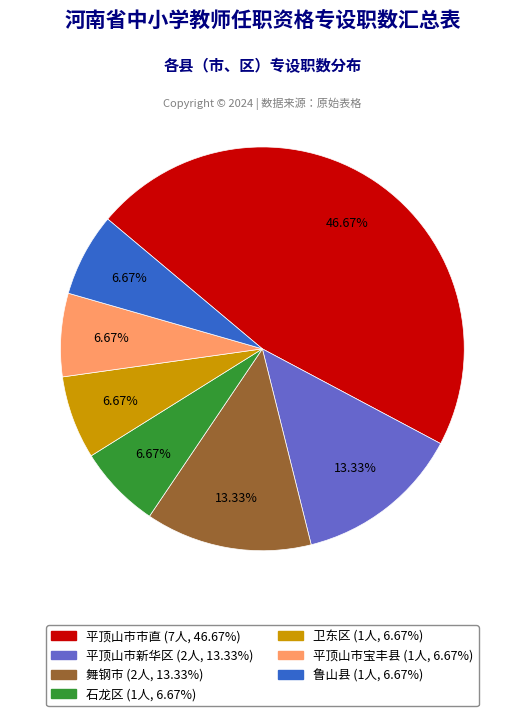

True or false: 鲁山县 accounts for 20% of the total.

False